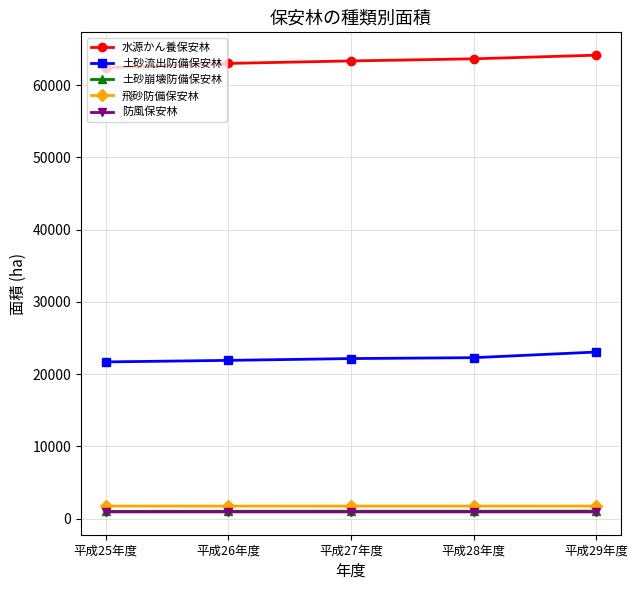

Which series has the largest range (max minus min)?

水源かん養保安林